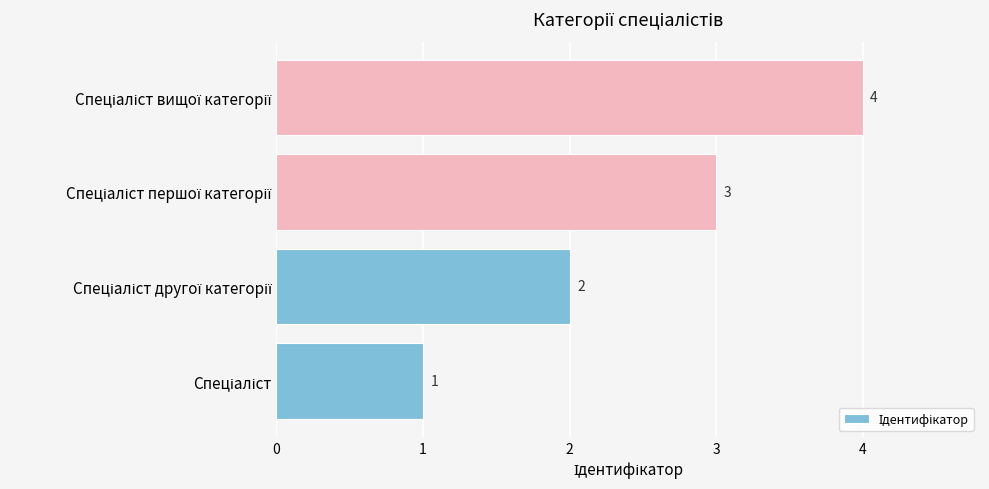

Count the values in the range 2 to 4.

3